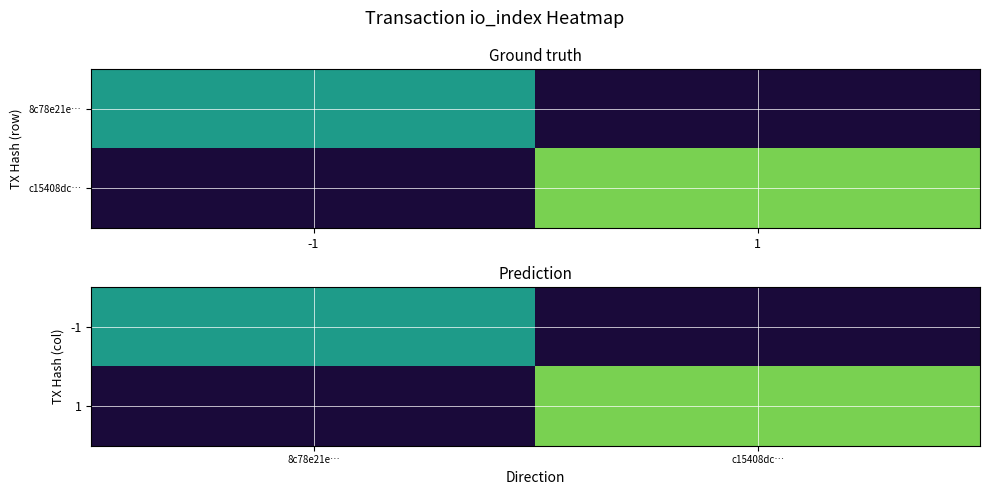

What value does the -1 series have at 8c78e21e…?

11.0